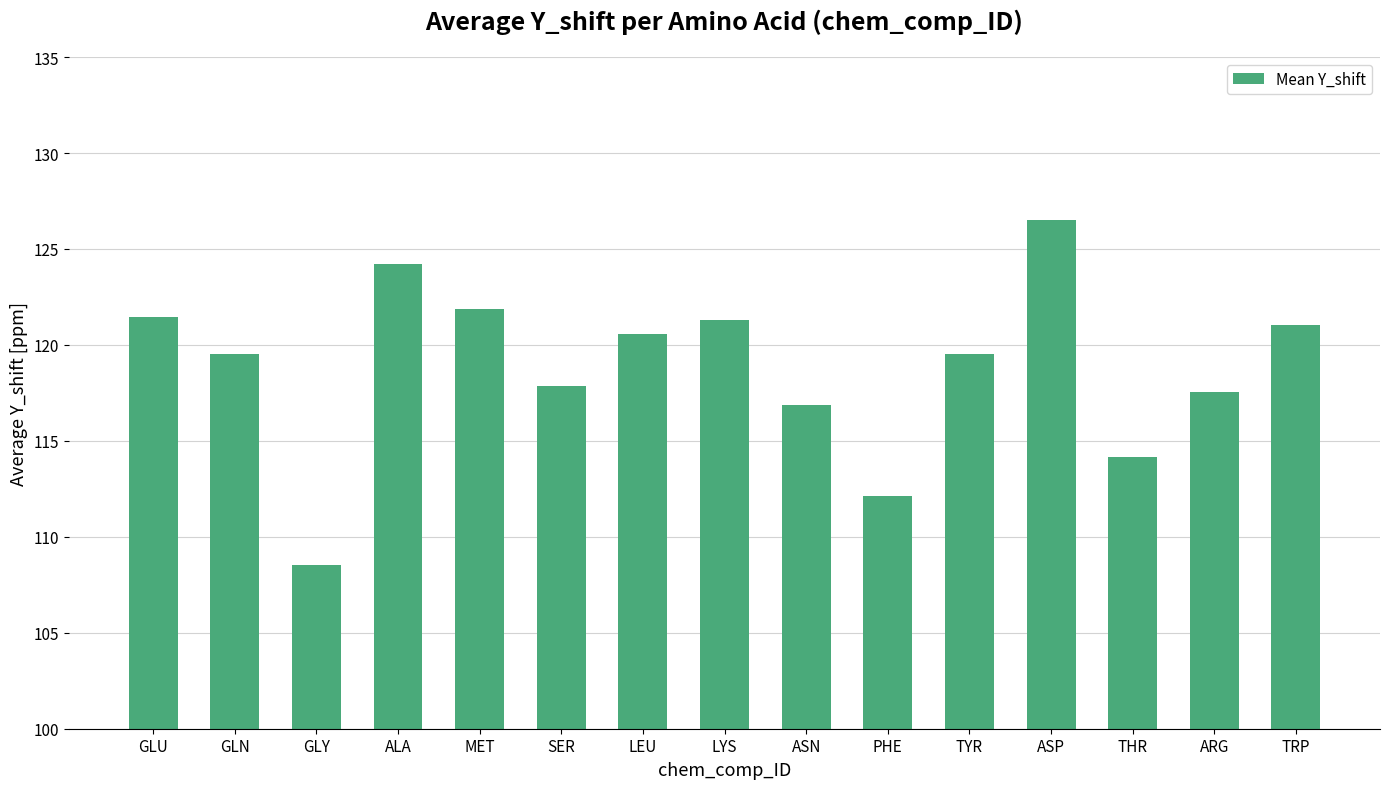

Are the bars grouped side by side (vs. stacked)?

No